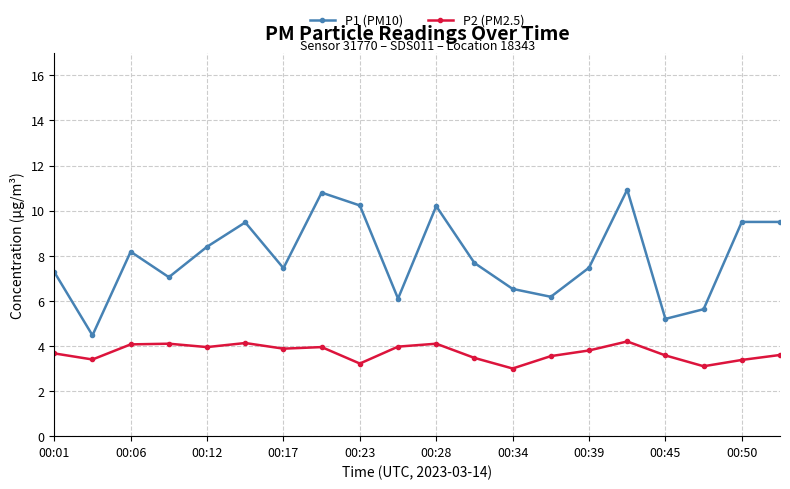

List the series in order of their peak value, highest first.

P1 (PM10), P2 (PM2.5)